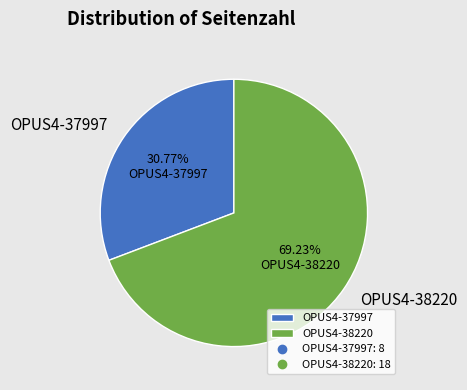

Between OPUS4-37997 and OPUS4-38220, which is larger?

OPUS4-38220